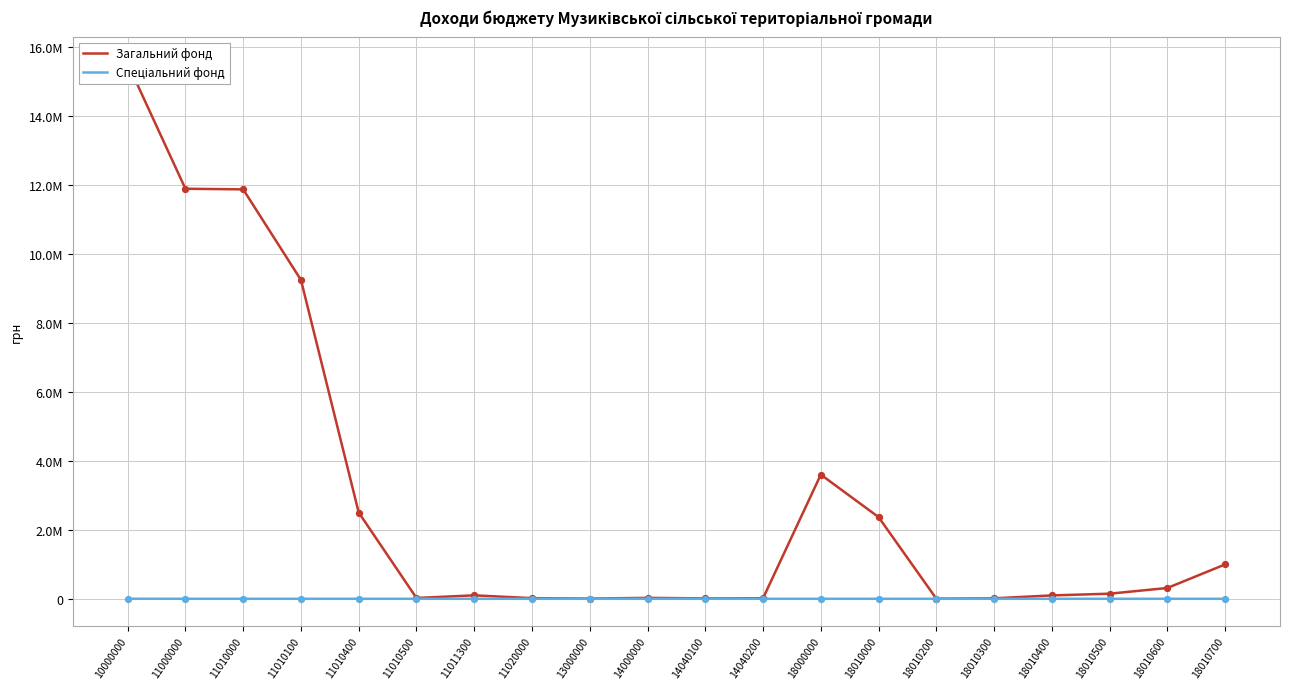

Which series reaches the minimum Y coordinate?

Спеціальний фонд